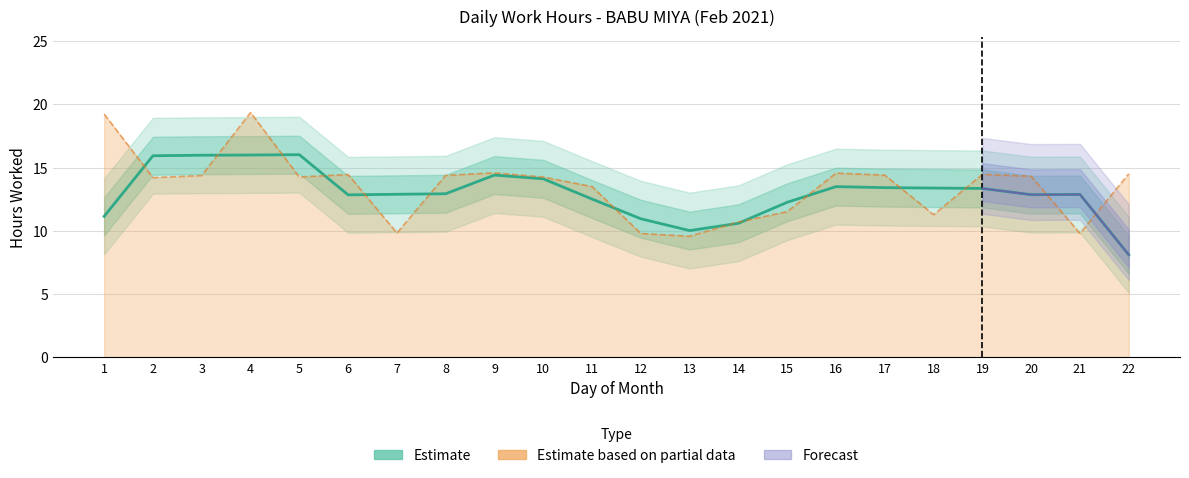

What is the value of the 7th point from the left?

12.9